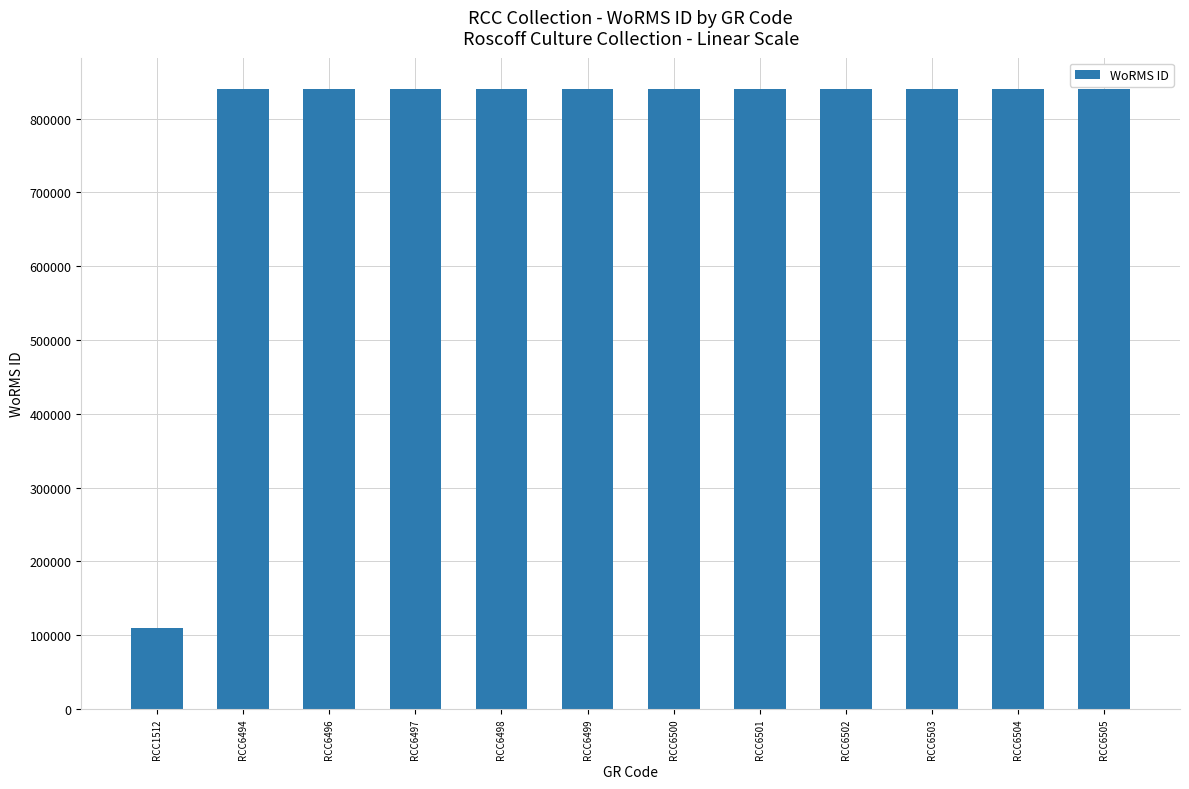

What is the approximate value at RCC6496?

840495